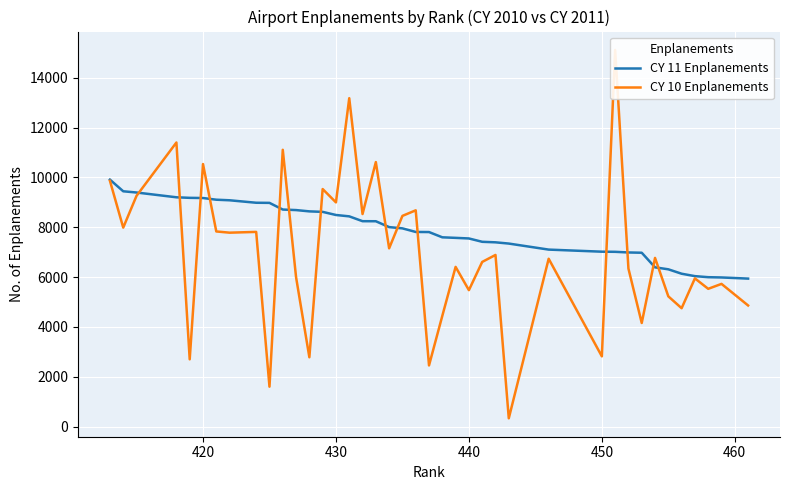

How many data points in CY 10 Enplanements are less than 6770?

20